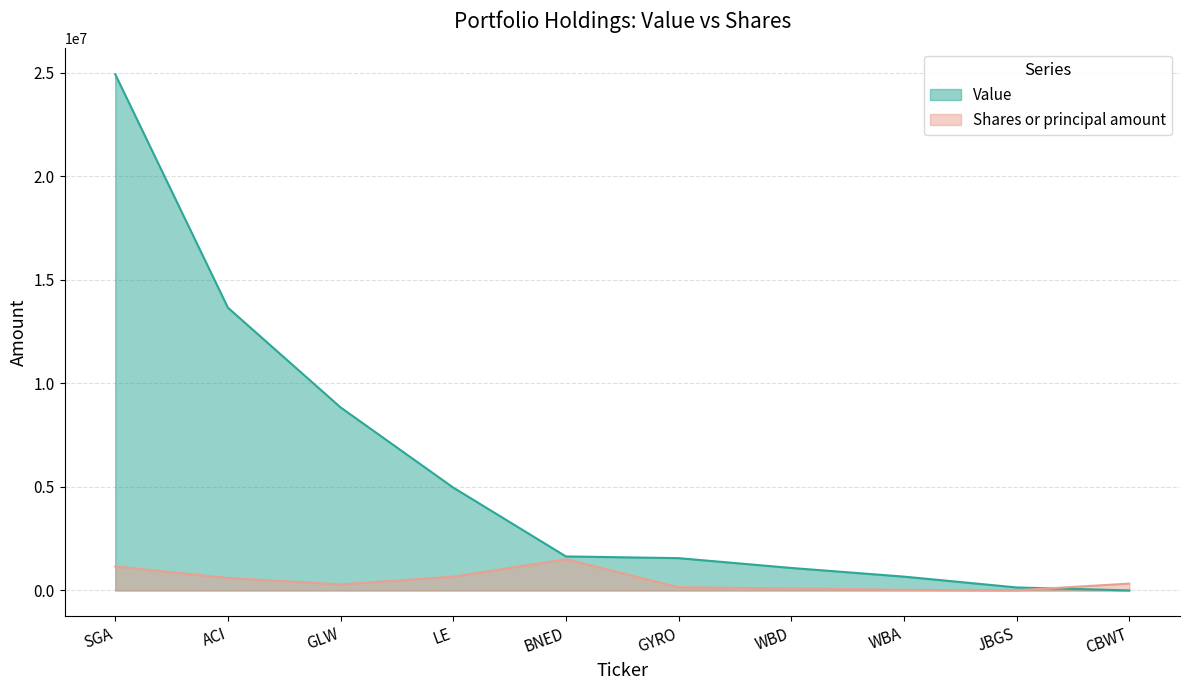

What is the value of the Shares or principal amount point at the 3rd from the left?

290000